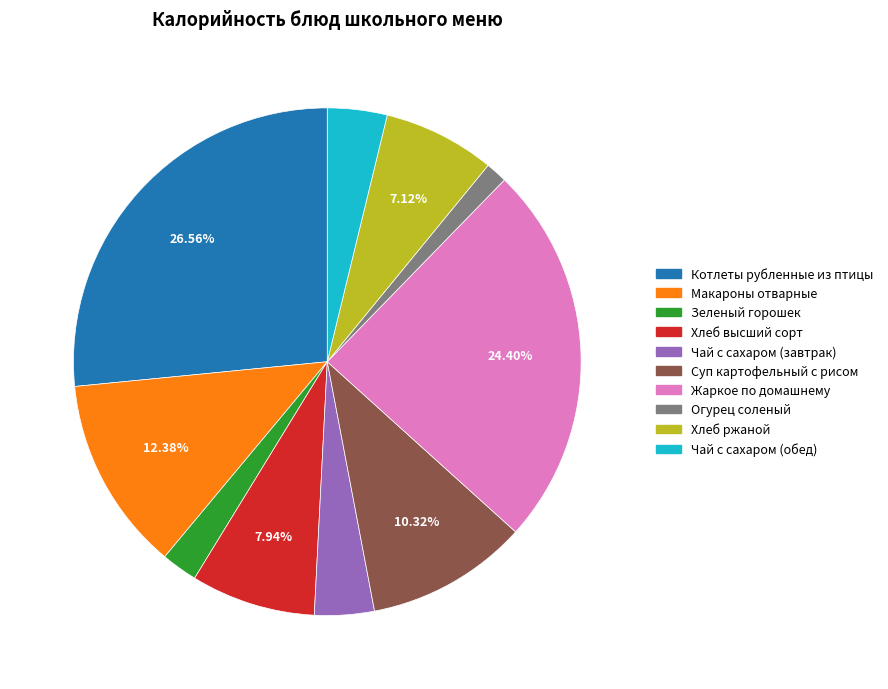

Does Хлеб высший сорт account for over 50% of the chart?

No